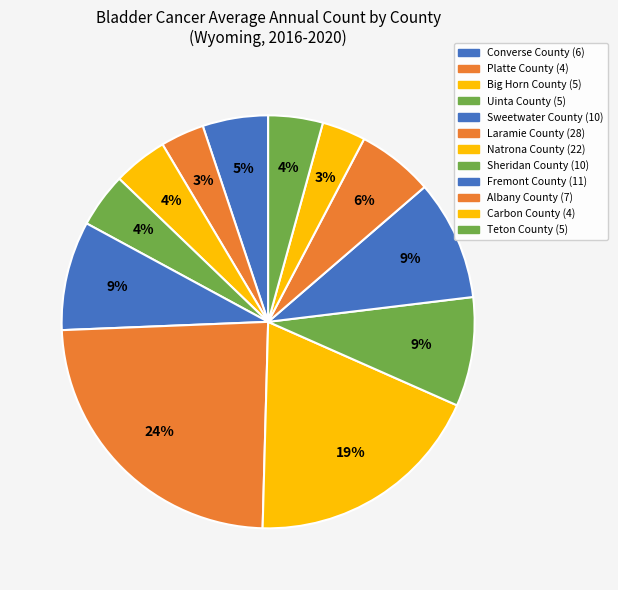

Count the number of slices in the pie.

12